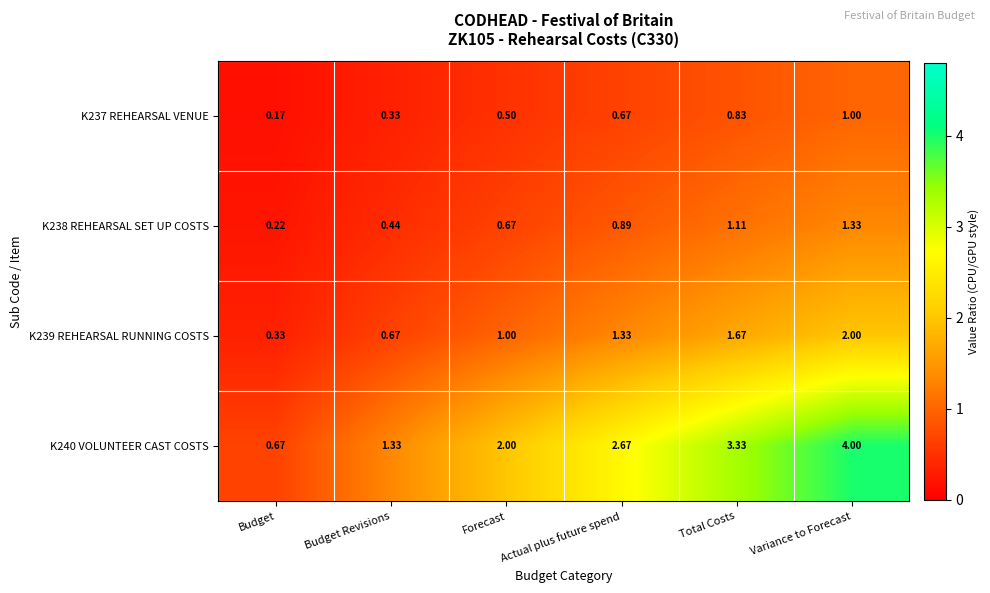

Where is K240 VOLUNTEER CAST COSTS nearest to the value 2?

Forecast